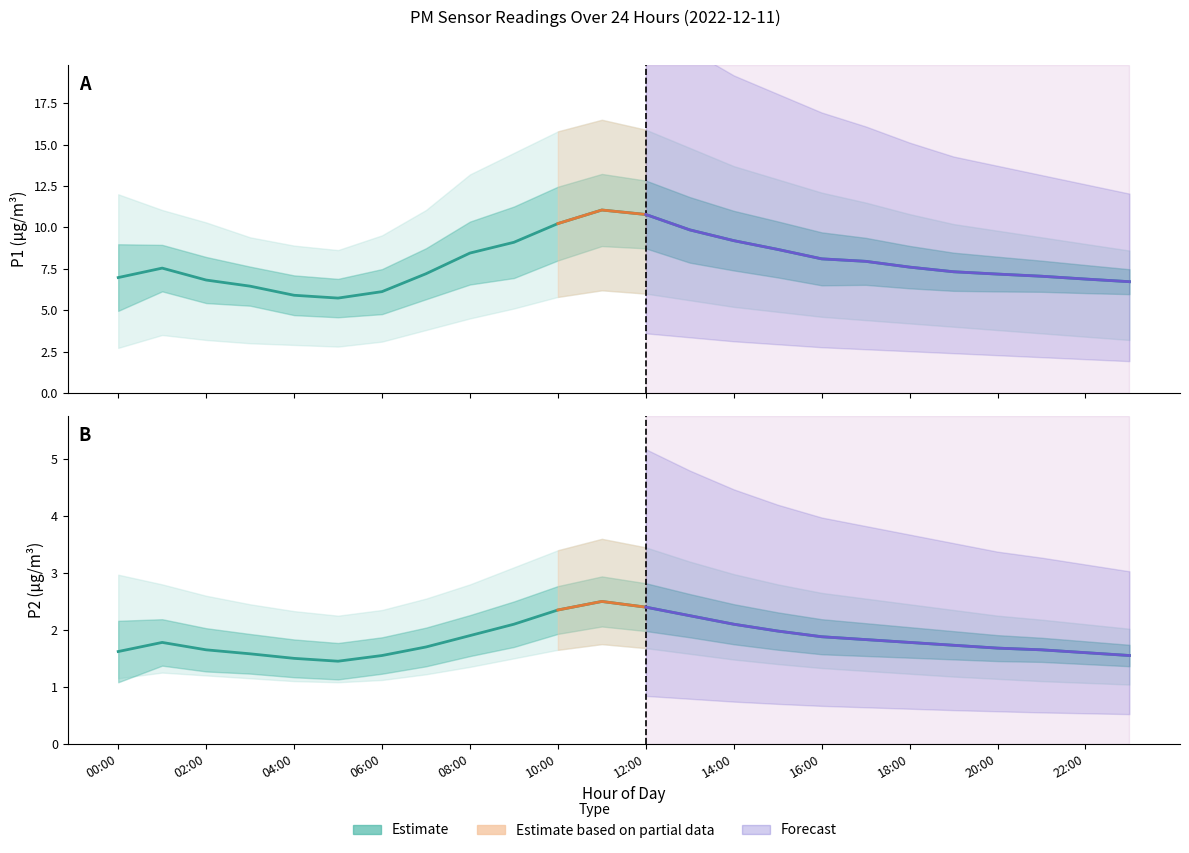

What is the label of the 10th point from the right?

14:00